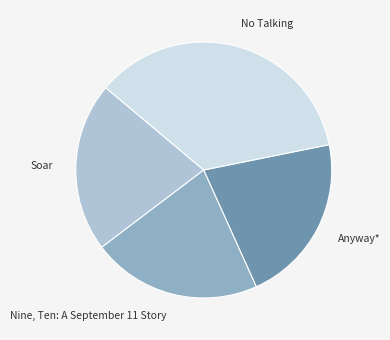

What is the largest slice in the pie chart?

No Talking